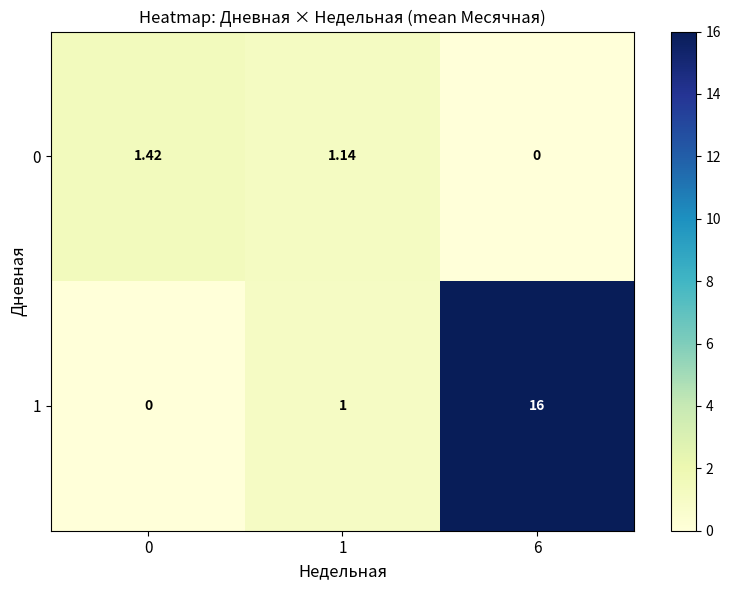

Is the value of 0 at 0 greater than the value of 1 at 1?

Yes